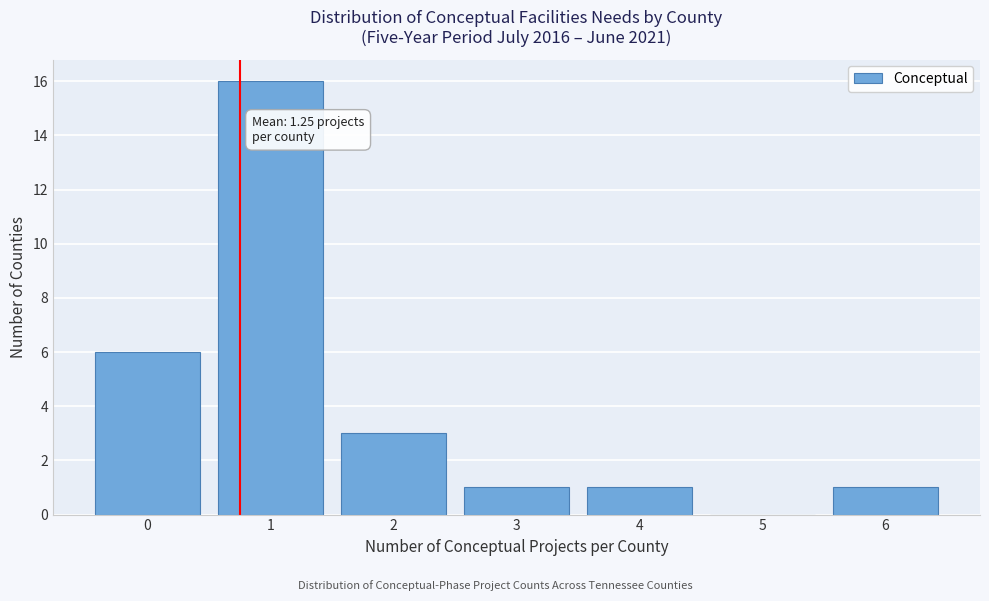

Reading left to right, what are all the values shown in this chart?

0=6	1=16	2=3	3=1	4=1	5=0	6=1